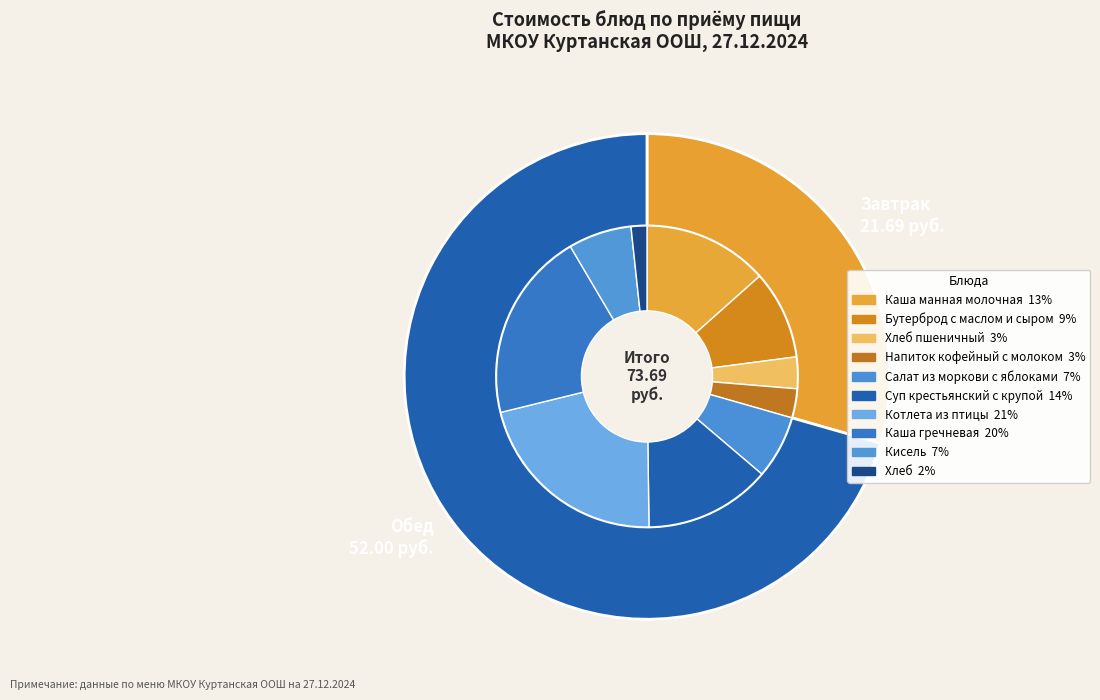

Combined, what portion of the pie is Суп крестьянский с крупой and Напиток кофейный с молоком?

16.7%